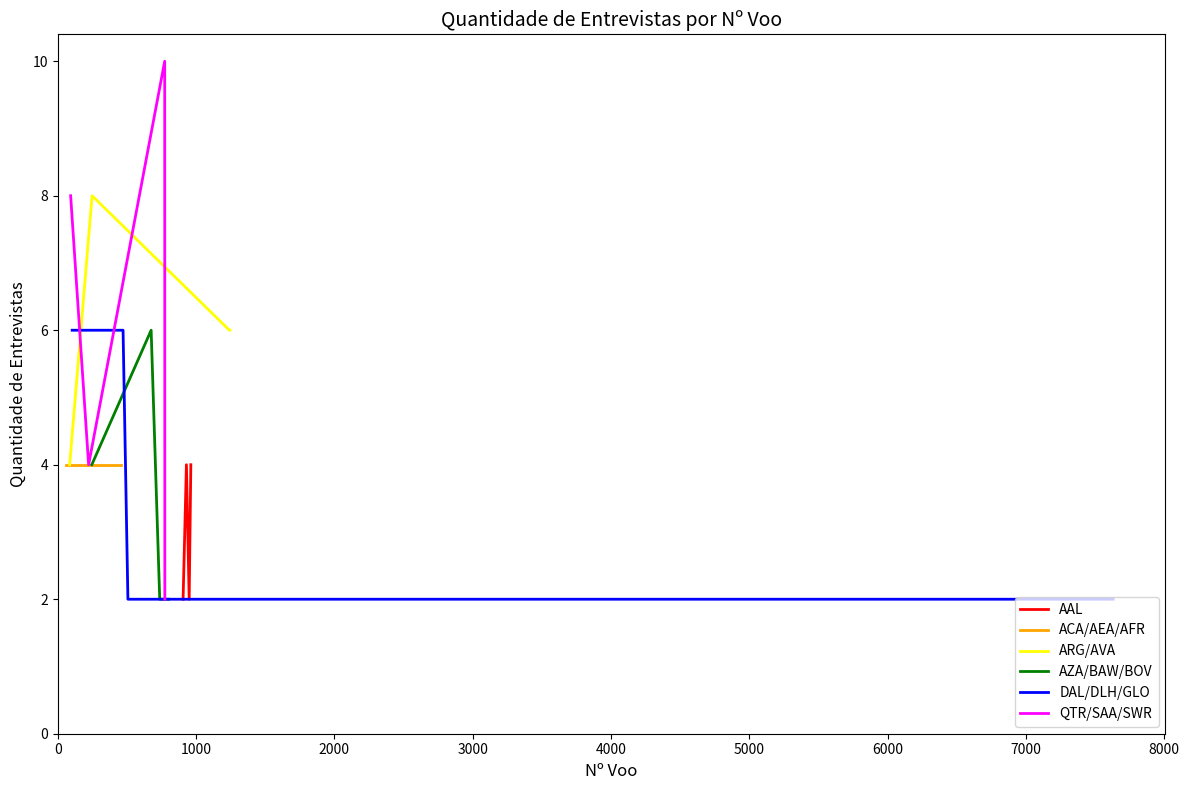

What is the maximum value for DAL/DLH/GLO?

6